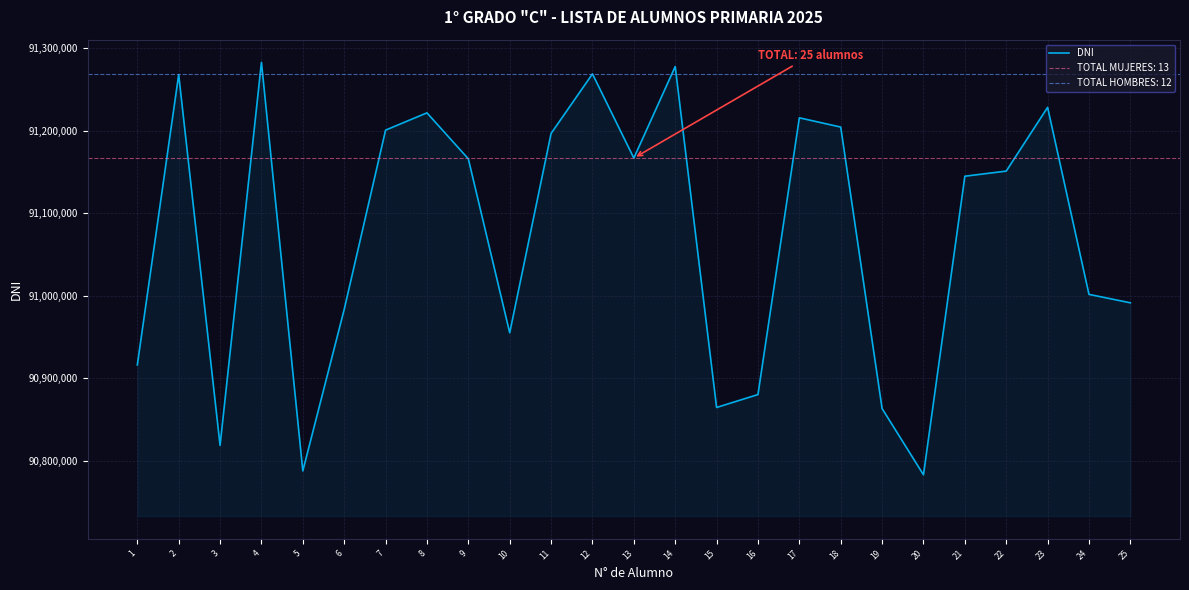

Reading left to right, extract all data points from this chart.

1=90916402	2=91268052	3=90818890	4=91282924	5=90787950	6=90983621	7=91200826	8=91221755	9=91166045	10=90955324	11=91196780	12=91268940	13=91166962	14=91277886	15=90864818	16=90880470	17=91215735	18=91204520	19=90863515	20=90783265	21=91144983	22=91151190	23=91228399	24=91001835	25=90991621